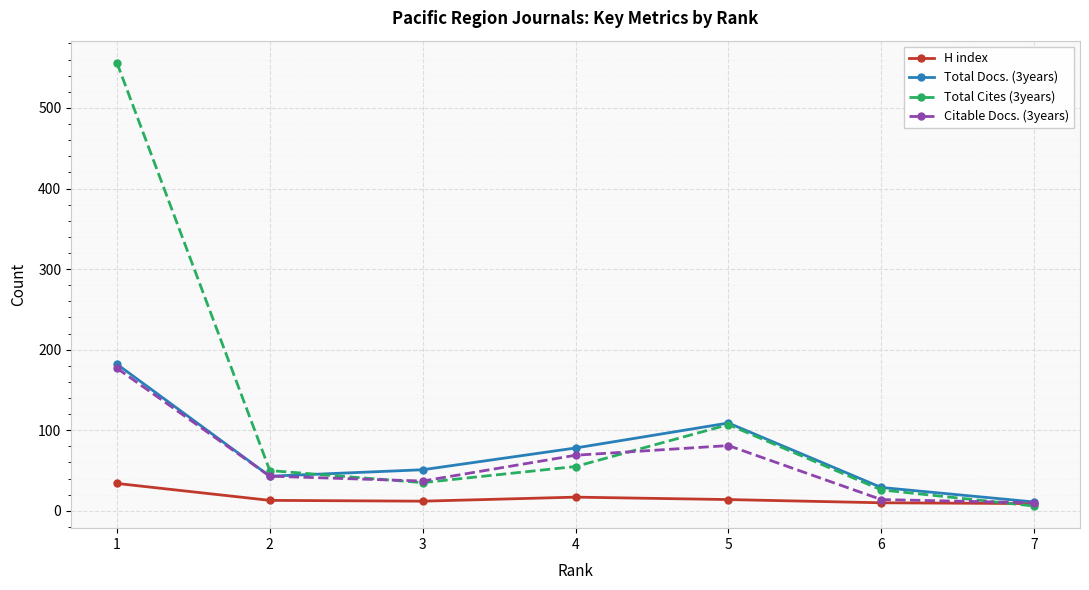

True or false: Total Docs. (3years) has more than 1 points higher than both neighbors.

False